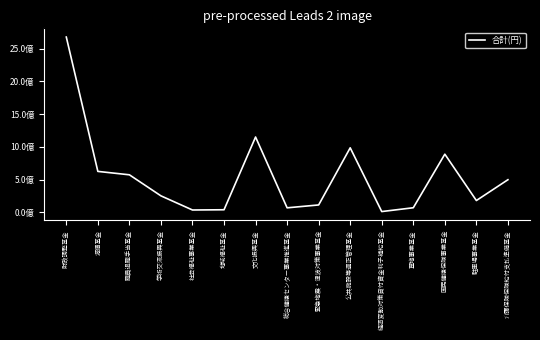

What is the change in value from 緊急地震・津波対策事業基金 to 墓地事業基金?

-42778410